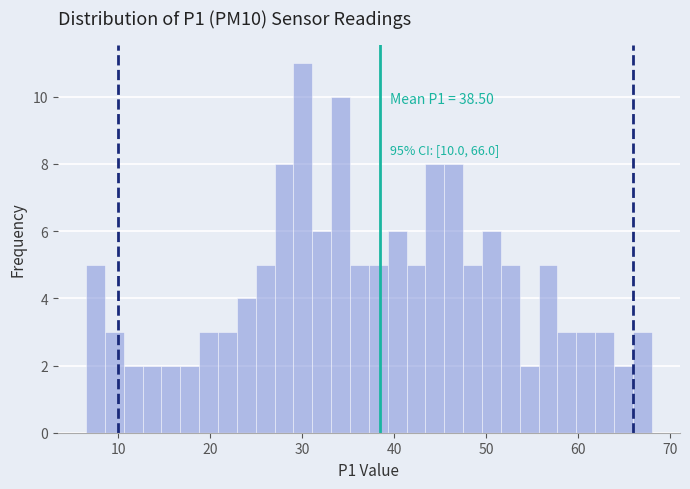

Read against the x-axis, roughly where is the centre of the tallest bar?

30